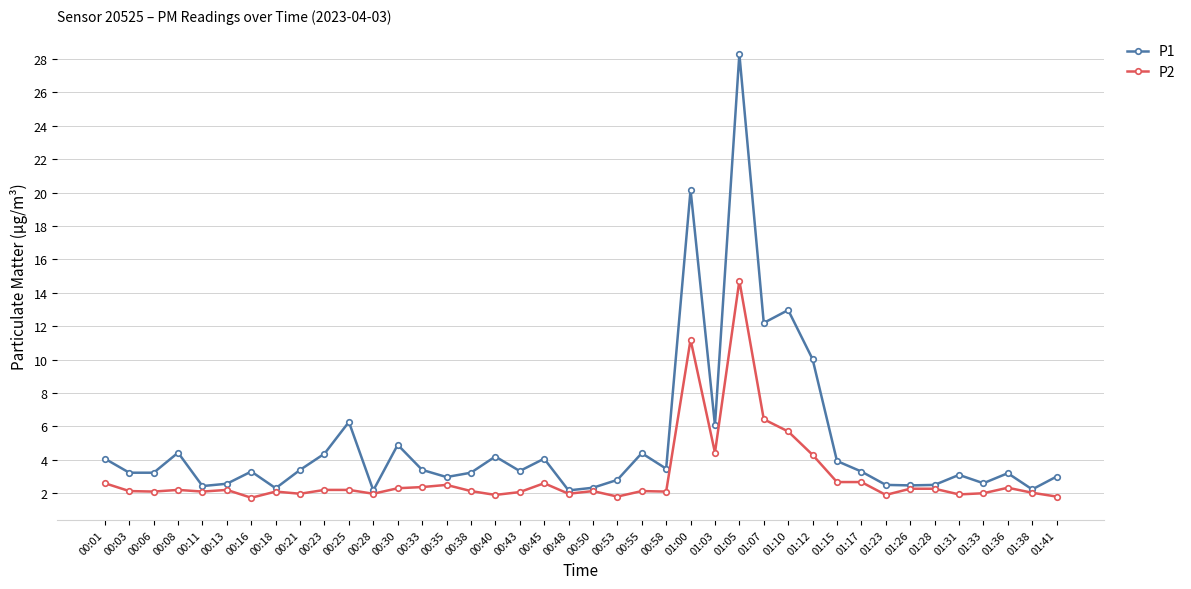

What is the difference between the highest and lowest values at 00:40?

2.3